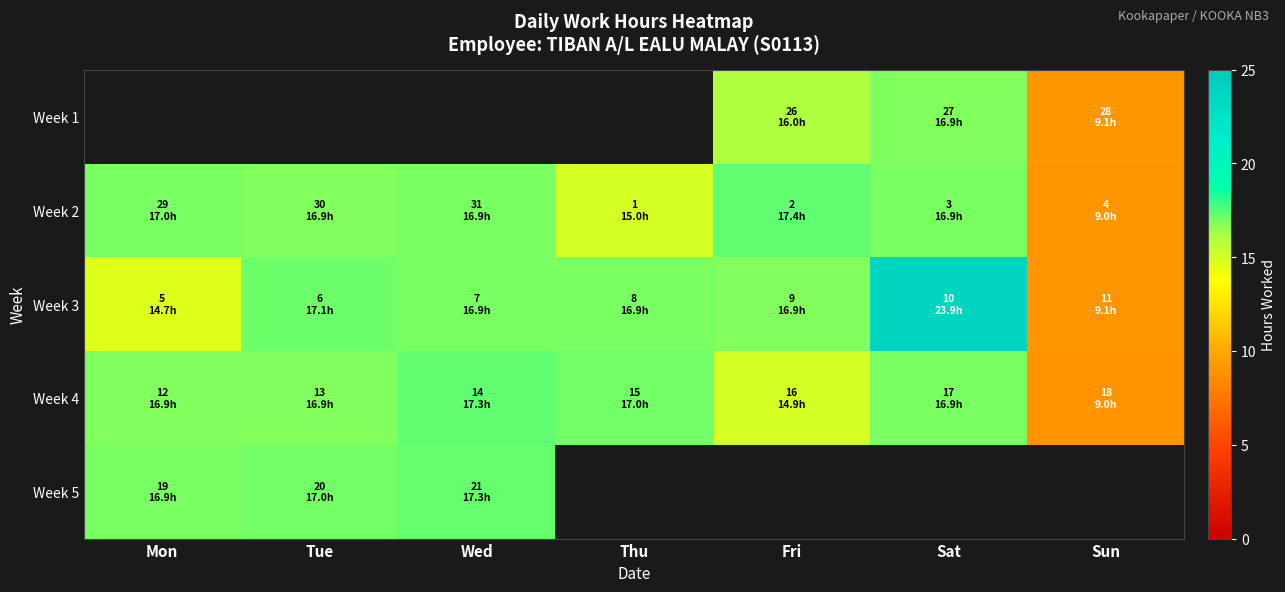

What is the smallest value displayed?

9.0